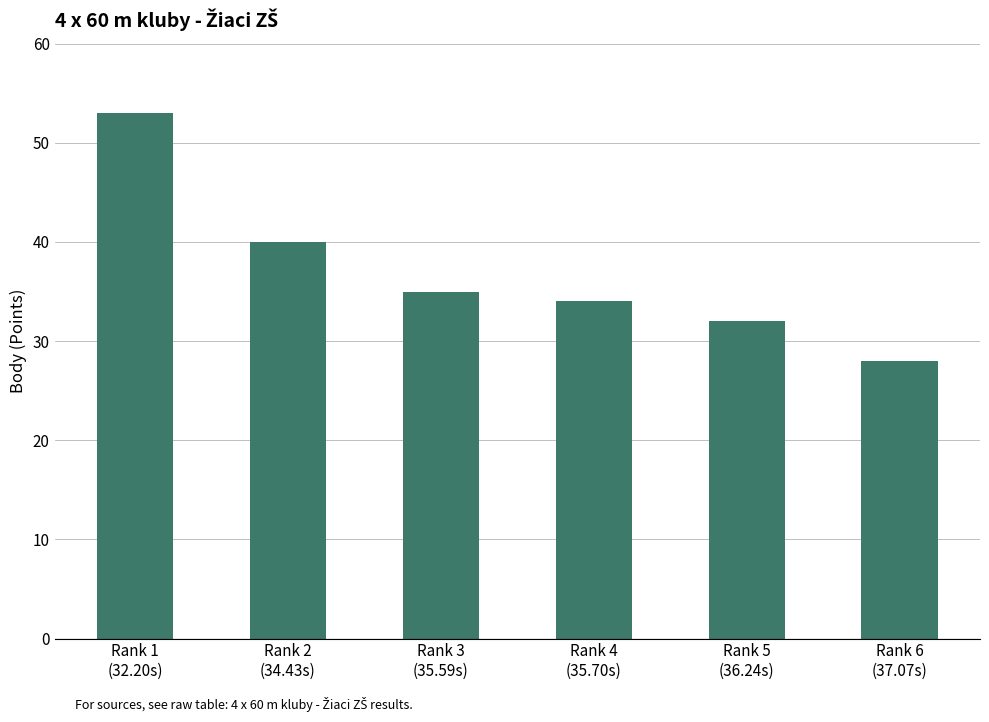

What is the difference between the second highest and minimum values?

12